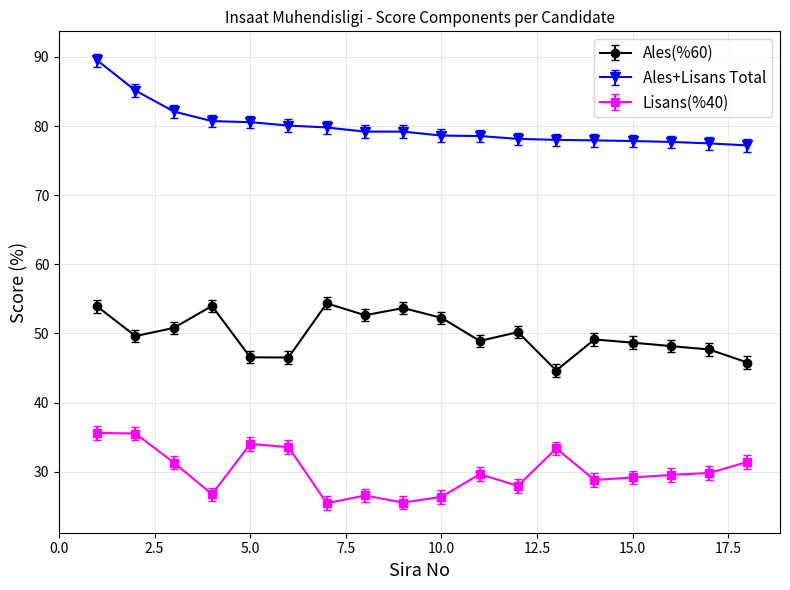

Count the number of categories in the chart.

18